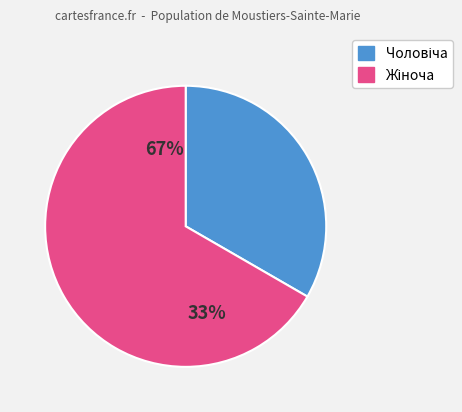

To the nearest percent, what is the average slice percentage?

50%